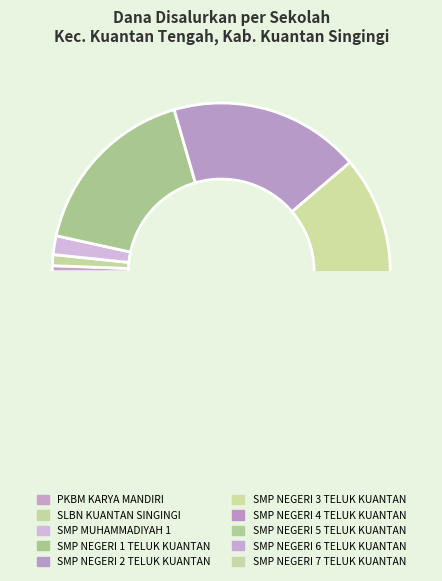

To the nearest percent, what is the difference between the SMP NEGERI 3 TELUK KUANTAN and PKBM KARYA MANDIRI slice percentages?

22%